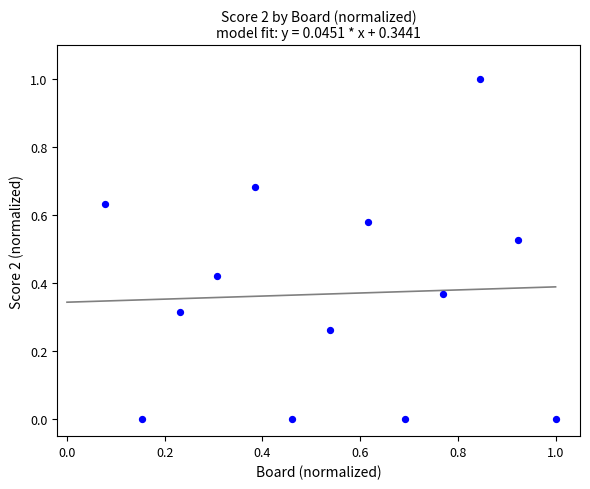

What is the range of Y values (max minus min)?

1.0